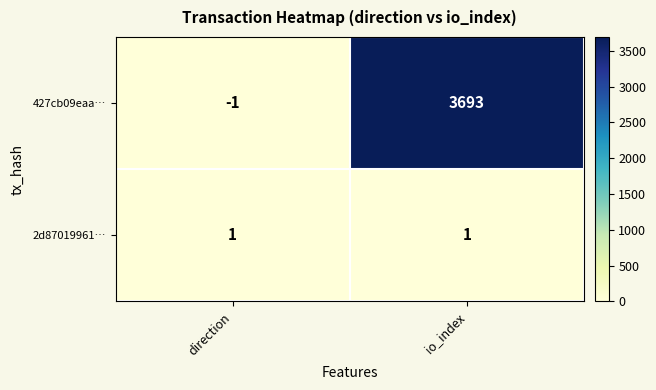

Reading left to right, list all the values displayed in this chart.

427cb09eaa…: direction=-1	io_index=3693
2d87019961…: direction=1	io_index=1